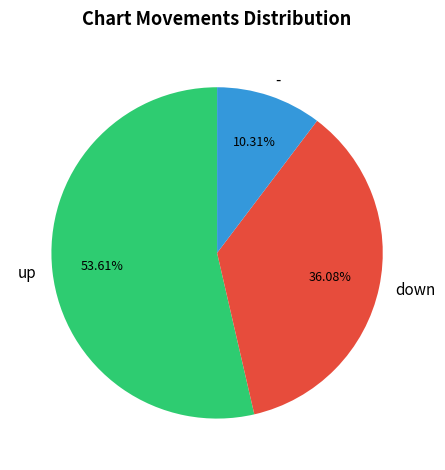

True or false: - accounts for 10% of the total.

True